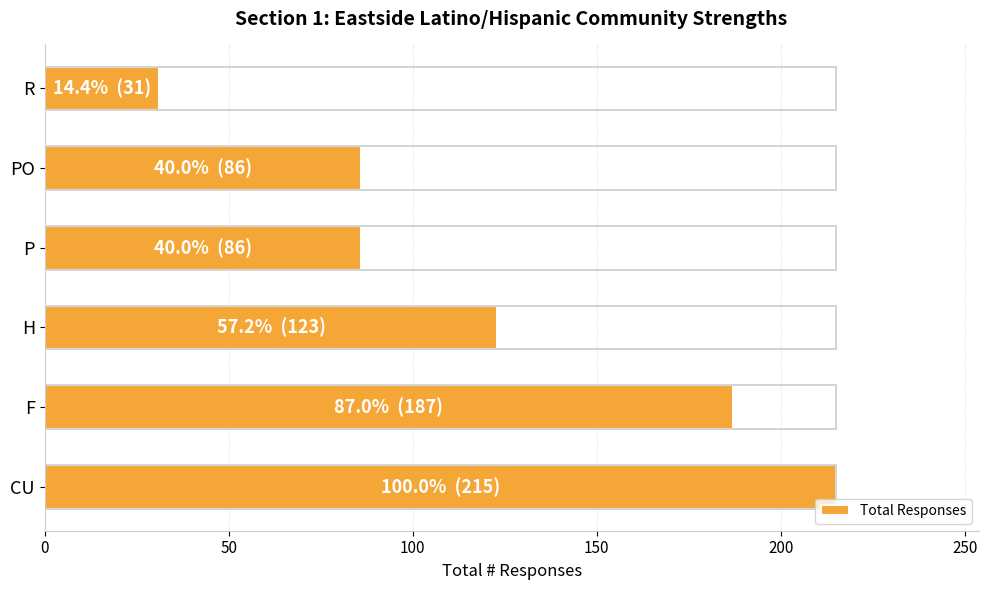

Between PO and P, which is larger?

PO